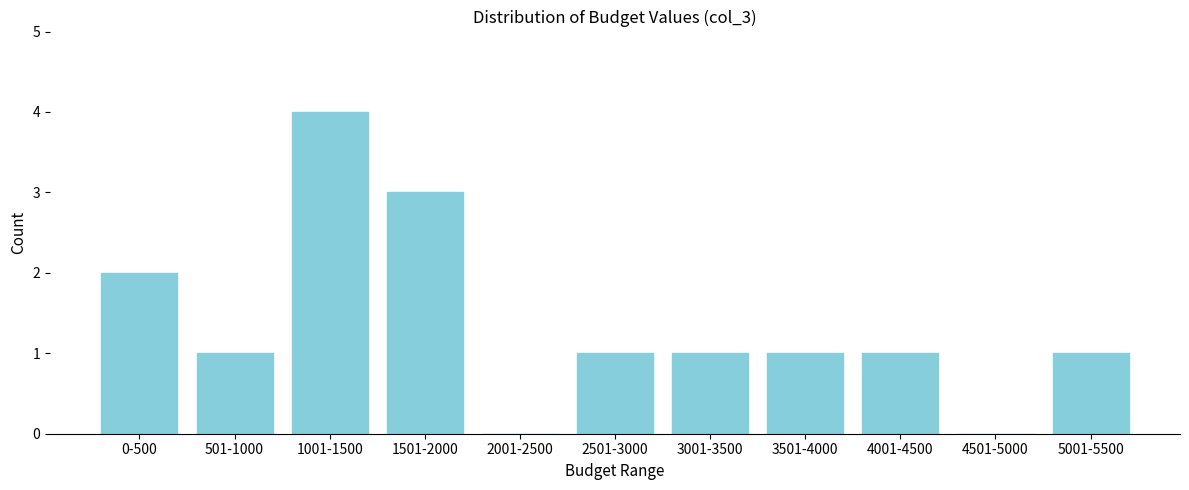

Reading left to right, list all the values displayed in this chart.

0-500=2	501-1000=1	1001-1500=4	1501-2000=3	2001-2500=0	2501-3000=1	3001-3500=1	3501-4000=1	4001-4500=1	4501-5000=0	5001-5500=1